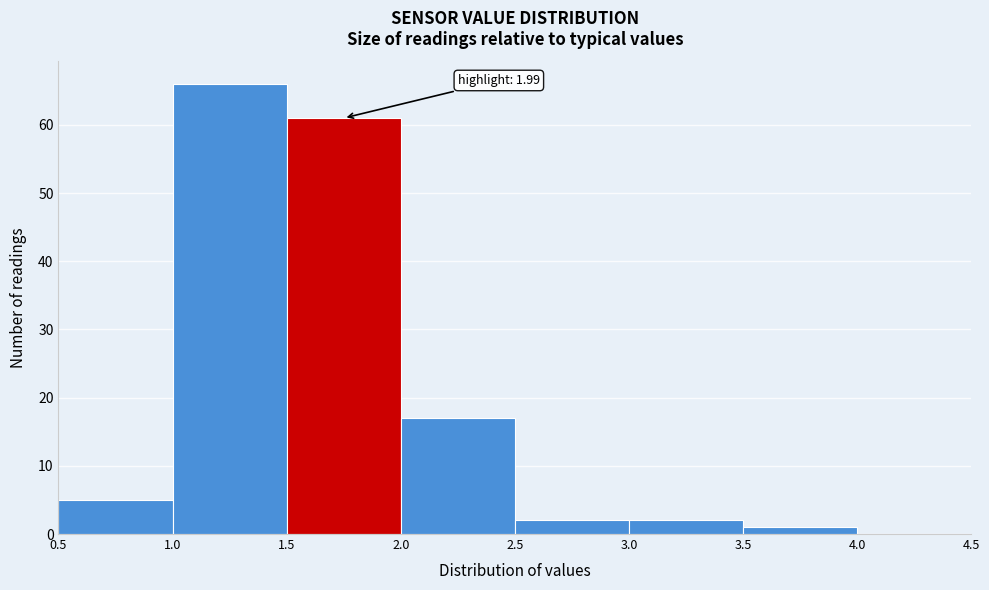

Over which range of the x-axis is the bar tallest?

1.0 to 1.5